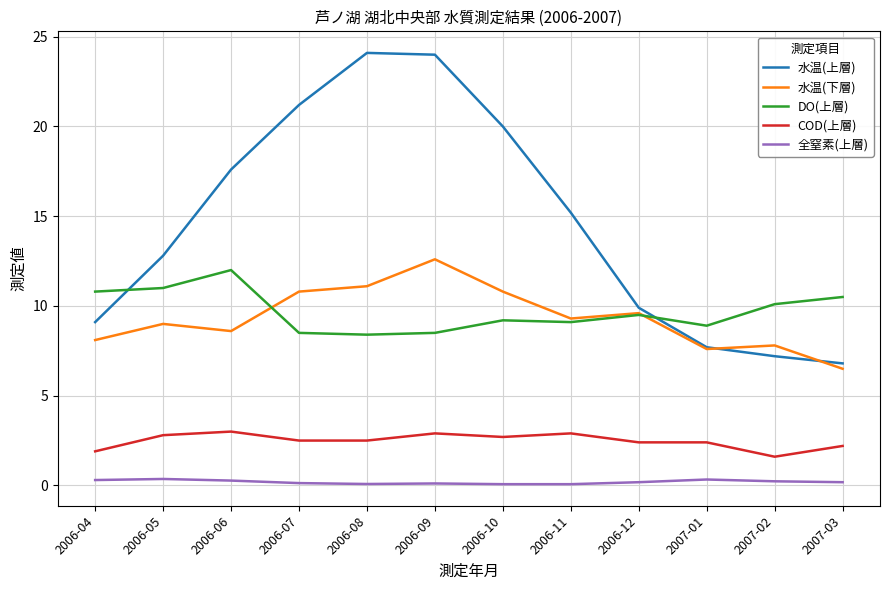

Which series changed the most between 2006-05 and 2006-07?

水温(上層)